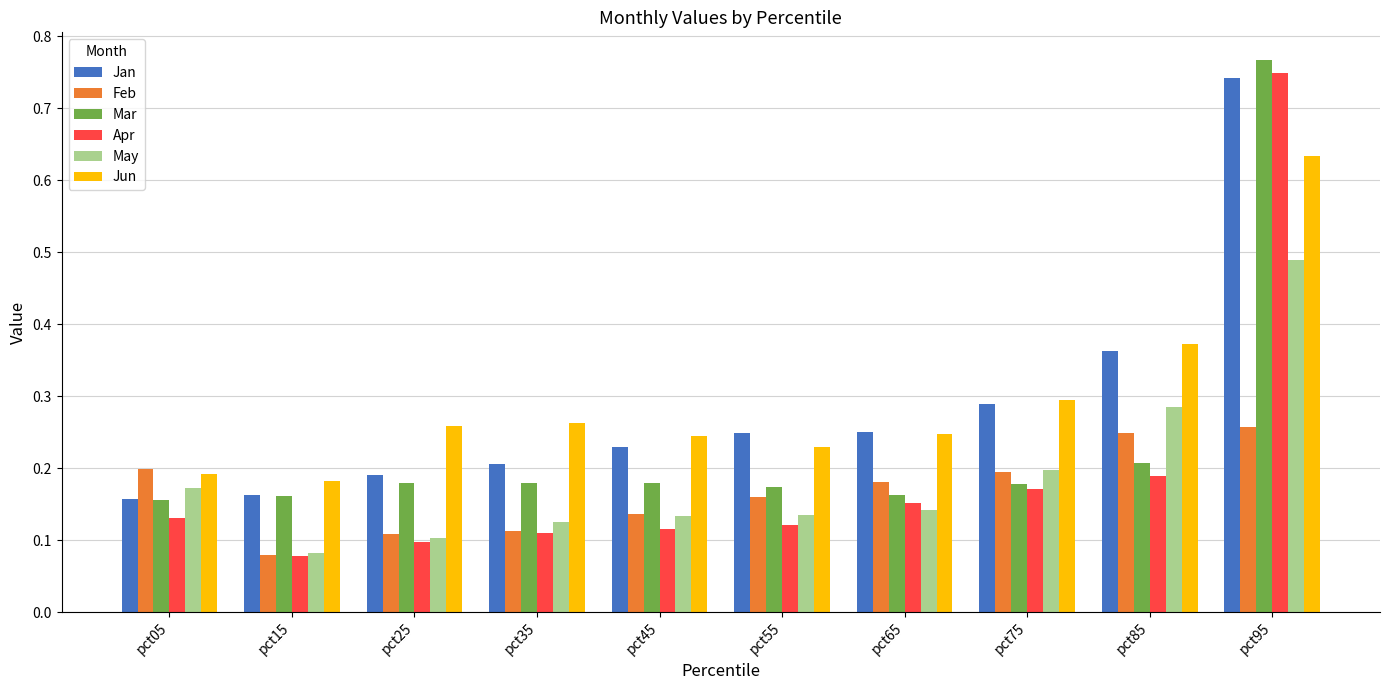

Is it true that May equals 0.1 at pct35?

True